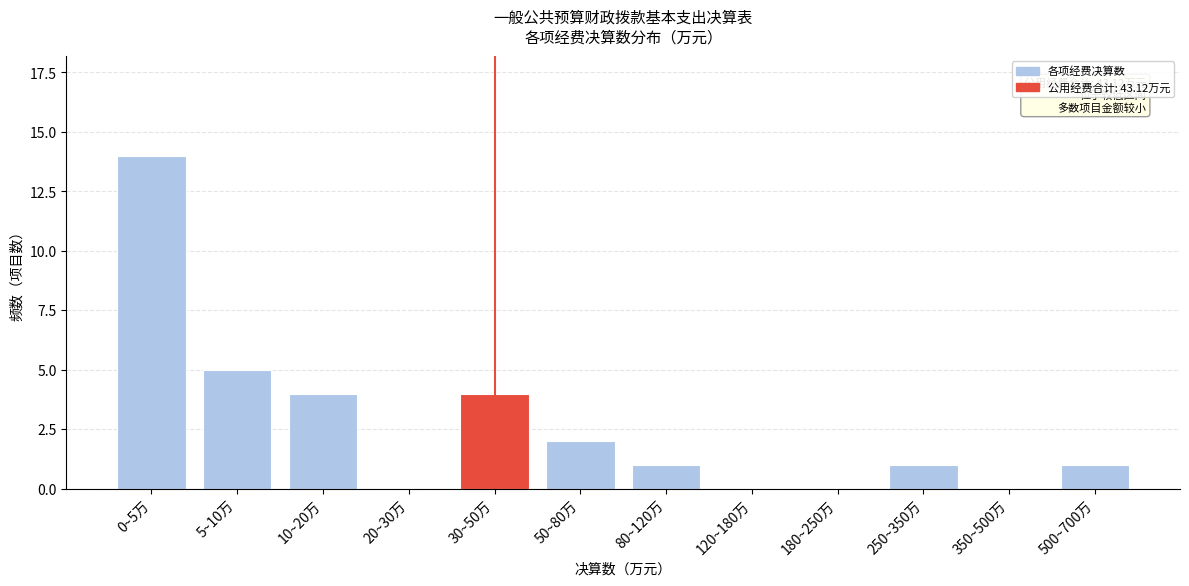

Reading left to right, what are all the values shown in this chart?

0~5万=14	5~10万=5	10~20万=4	20~30万=0	30~50万=4	50~80万=2	80~120万=1	120~180万=0	180~250万=0	250~350万=1	350~500万=0	500~700万=1